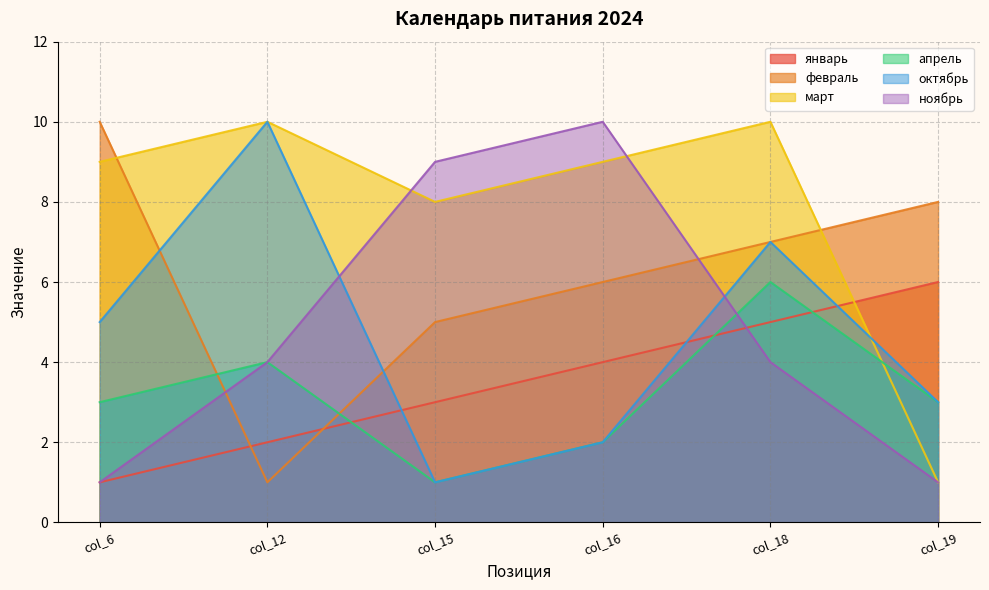

Reading right to left, extract all data points from this chart.

январь: 6	5	4	3	2	1
февраль: 8	7	6	5	1	10
март: 1	10	9	8	10	9
апрель: 3	6	2	1	4	3
октябрь: 3	7	2	1	10	5
ноябрь: 1	4	10	9	4	1